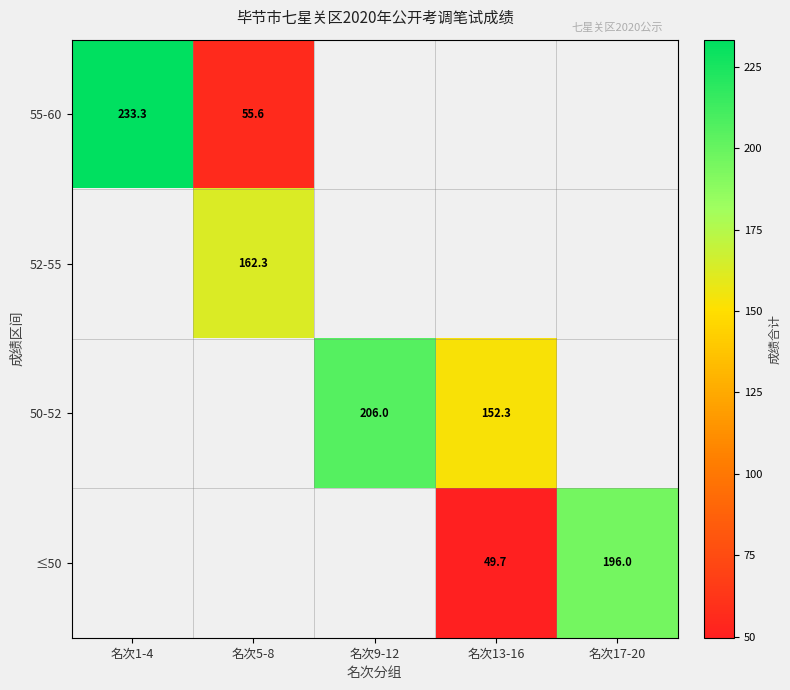

What is the sum of the 50-52 values at 名次9-12 and 名次13-16?

358.3